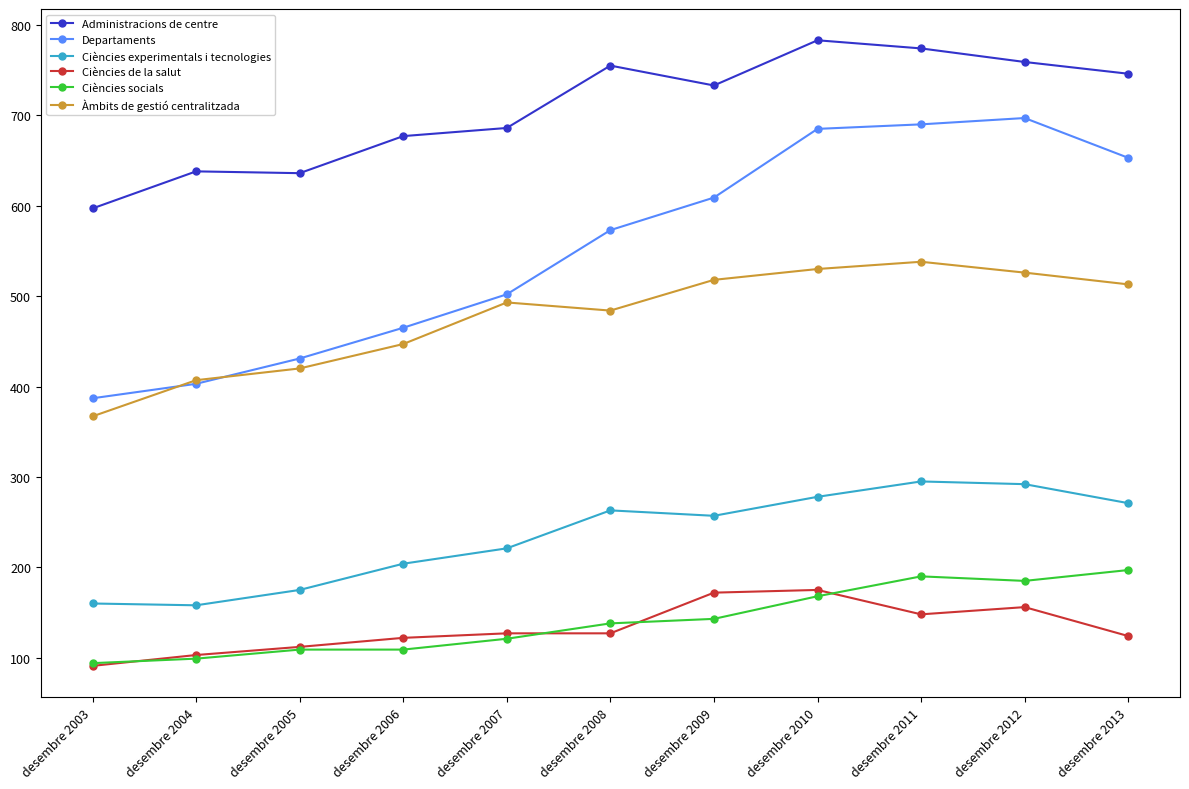

What is the sum of the Àmbits de gestió centralitzada values at desembre 2007 and desembre 2009?

1011